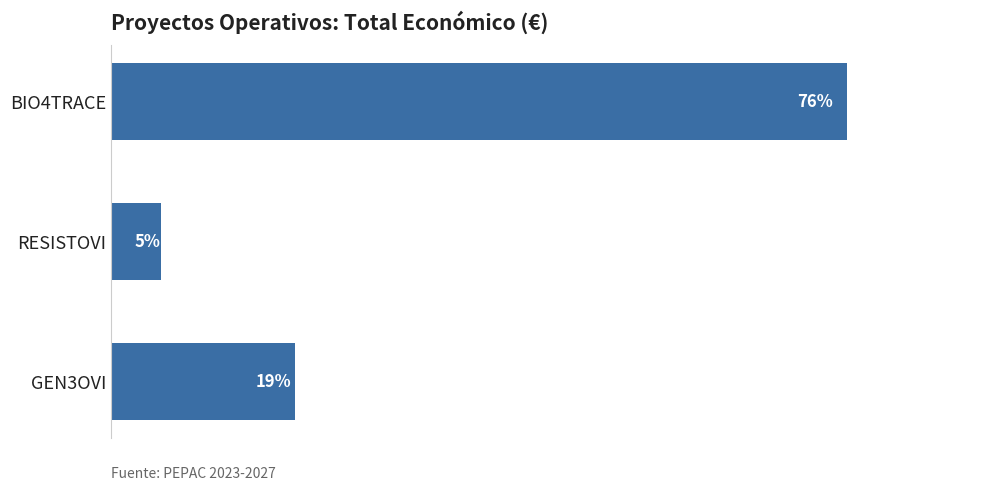

Does the chart contain any negative values?

No